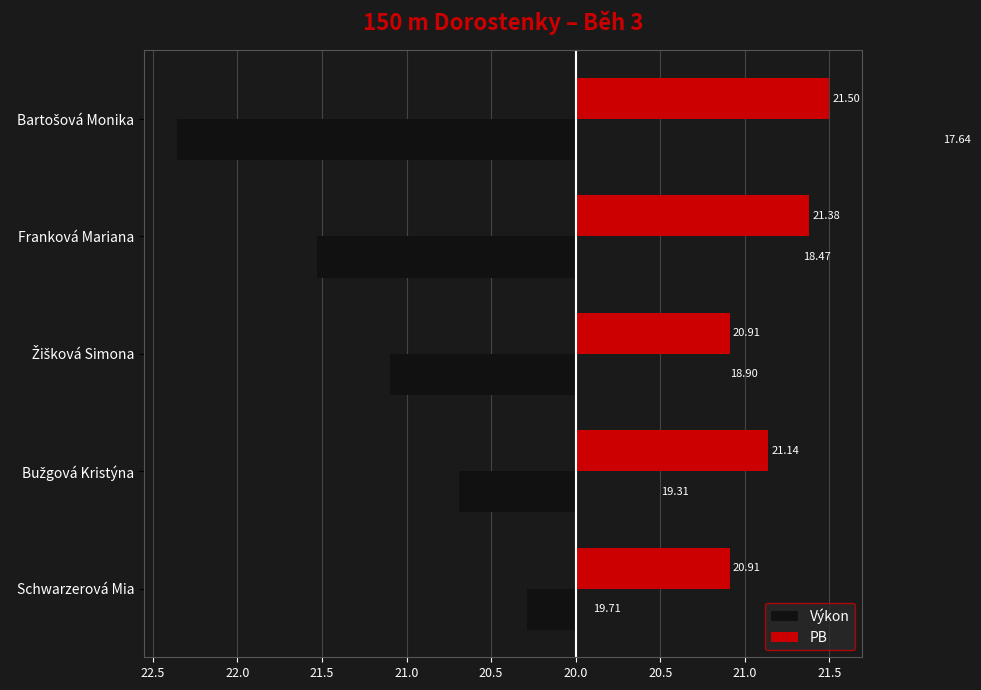

Rank the series by their average value, from lowest to highest.

Výkon, PB